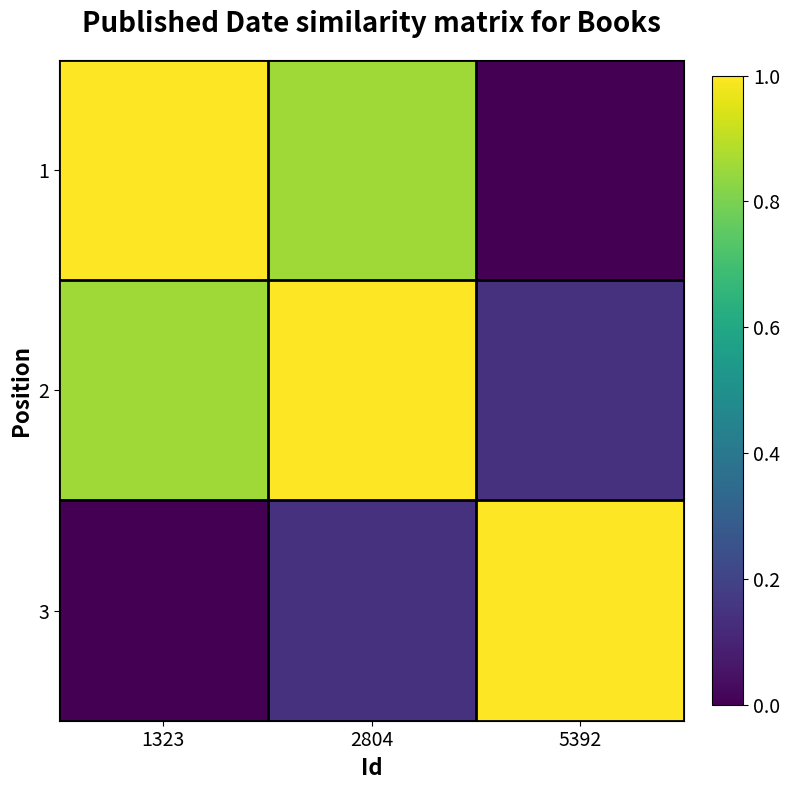

What is the total value across all series at 5392?

1.1